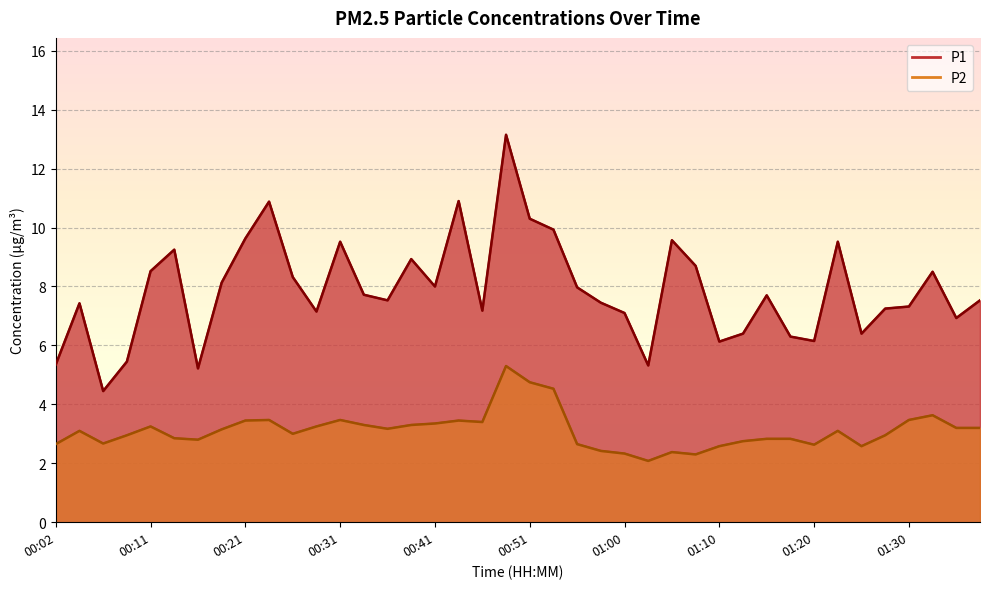

Which series has the widest spread of values?

P1